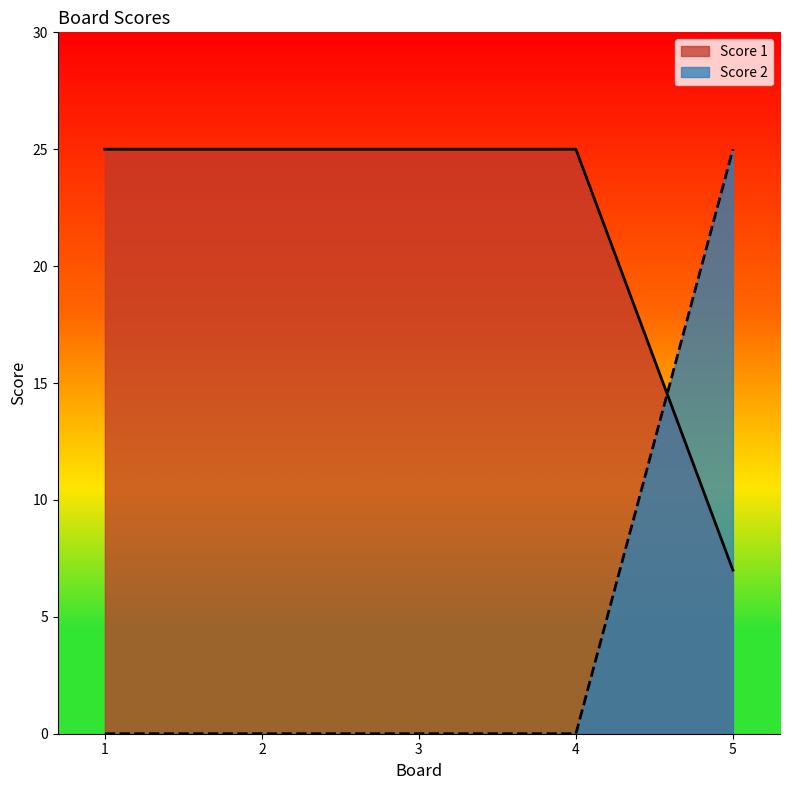

Which series has the largest total across all categories?

Score 1